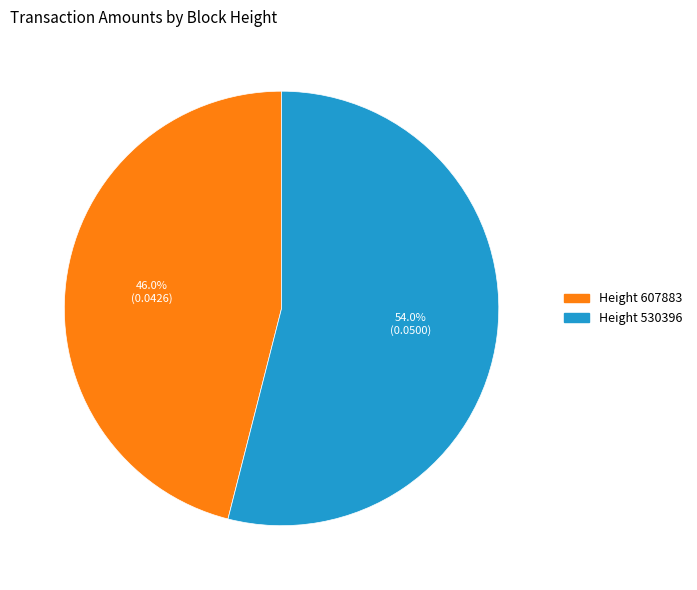

Count the number of slices in the pie.

2